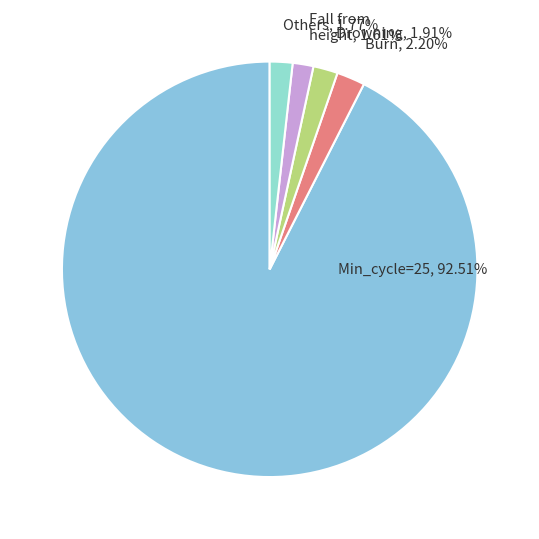

Rank the categories by value from highest to lowest.

Min_cycle=25, 92.51%, Burn, 2.20%, Drowning, 1.91%, Others, 1.77%, Fall from height, 1.61%